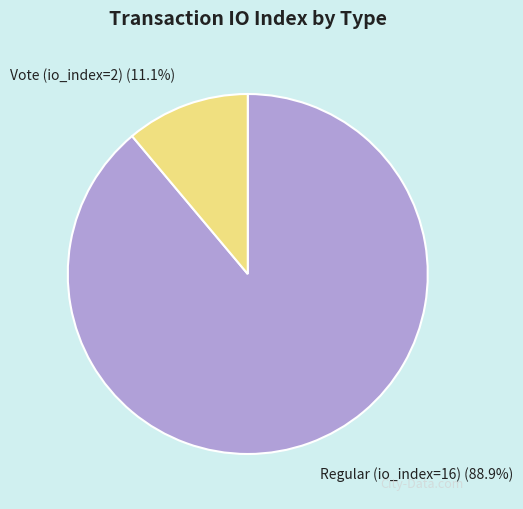

How many slices are in this pie chart?

2